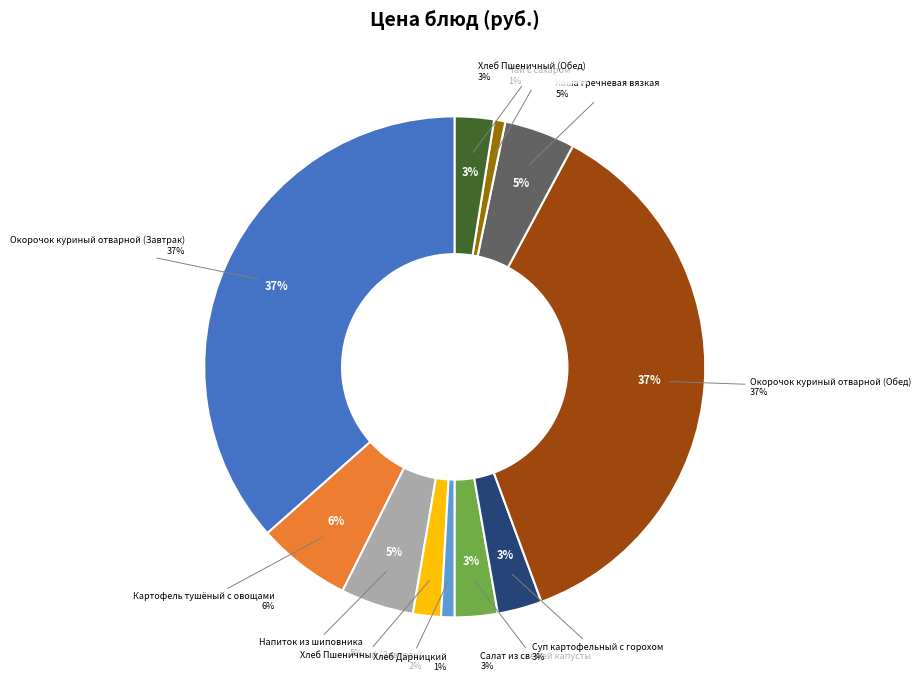

Rank the categories by value from lowest to highest.

Чай с сахаром, Хлеб Дарницкий, Хлеб Пшеничный (Завтрак), Хлеб Пшеничный (Обед), Салат из свежей капусты, Суп картофельный с горохом, Каша гречневая вязкая, Напиток из шиповника, Картофель тушёный с овощами, Окорочок куриный отварной (Завтрак), Окорочок куриный отварной (Обед)